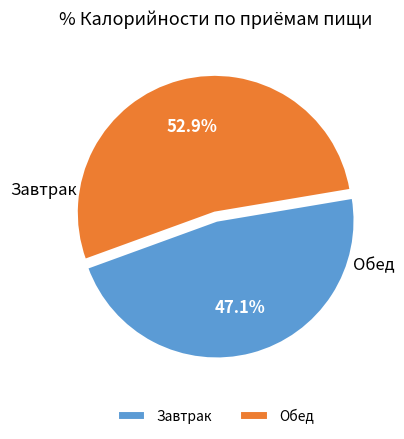

Rank the categories by value from lowest to highest.

Завтрак, Обед